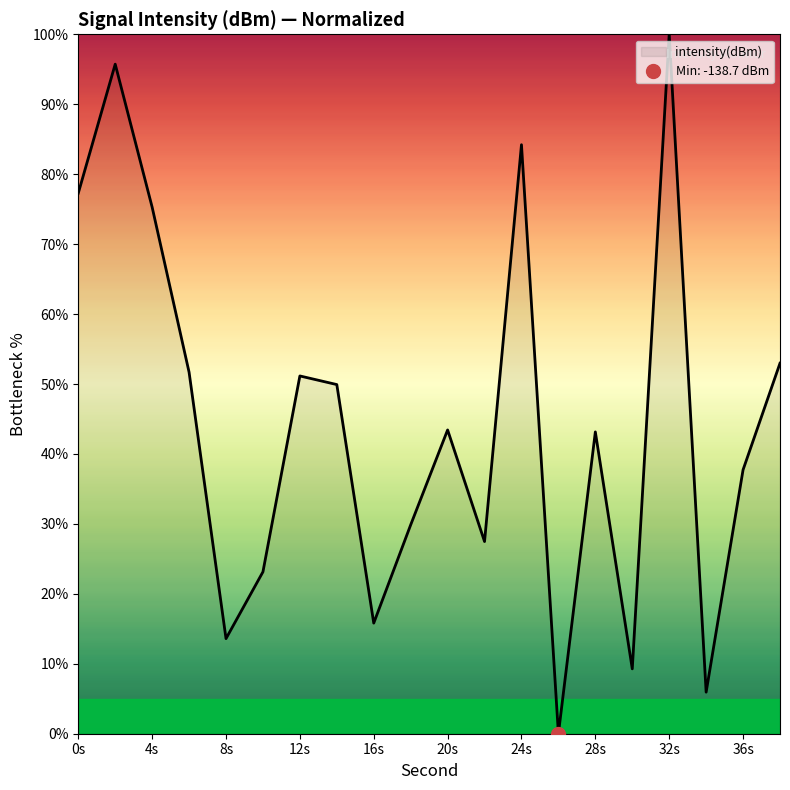

What is the maximum value for intensity(dBm)?

100.0